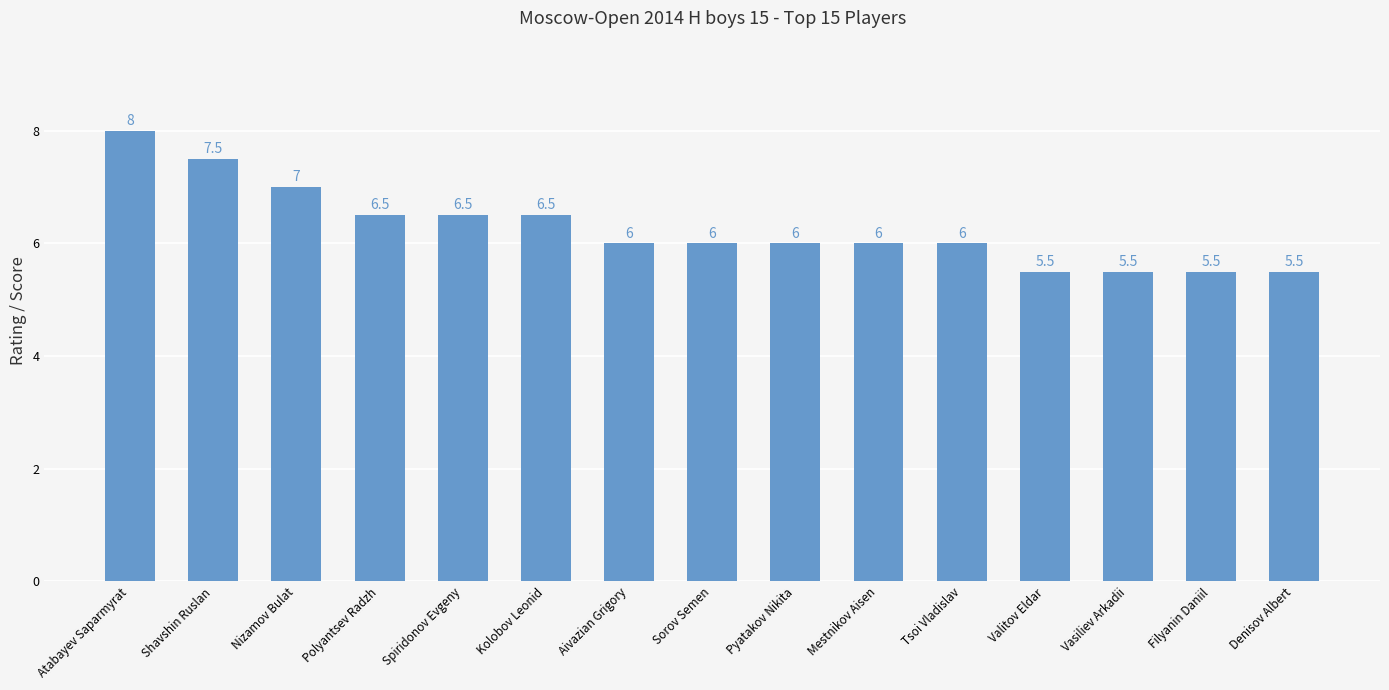

What is the label of the 8th bar from the right?

Sorov Semen